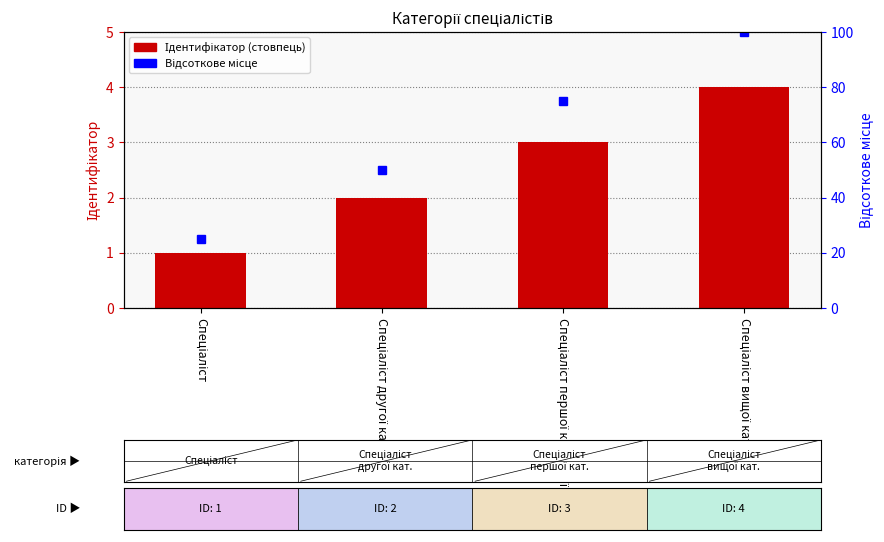

What is the minimum value for Ідентифікатор?

1